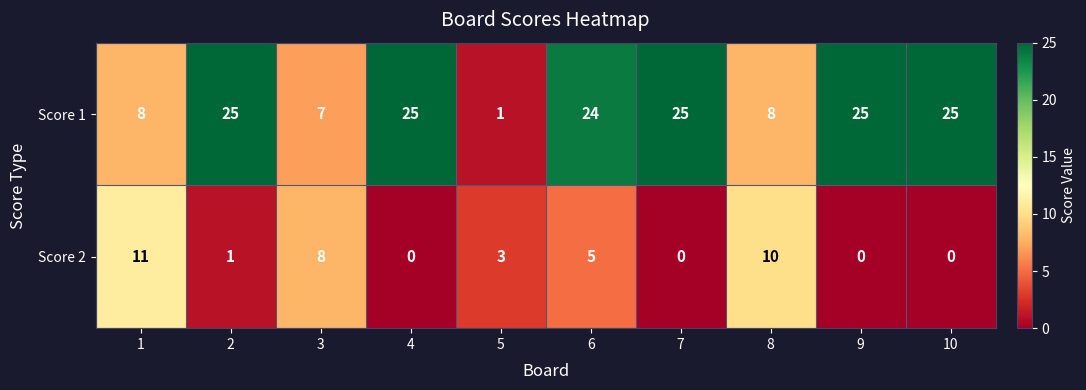

Reading left to right, what are all the values shown in this chart?

Score 1: 8	25	7	25	1	24	25	8	25	25
Score 2: 11	1	8	0	3	5	0	10	0	0